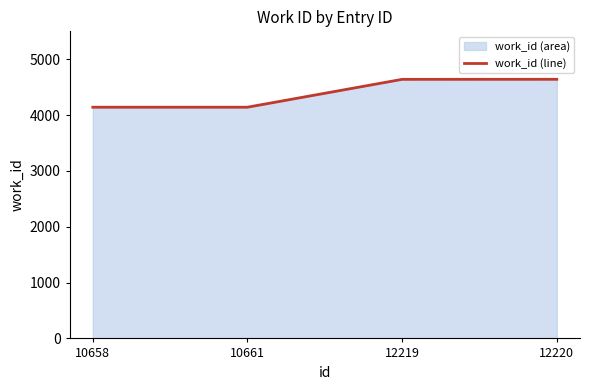

Where is the data nearest to the value 4391?

12219